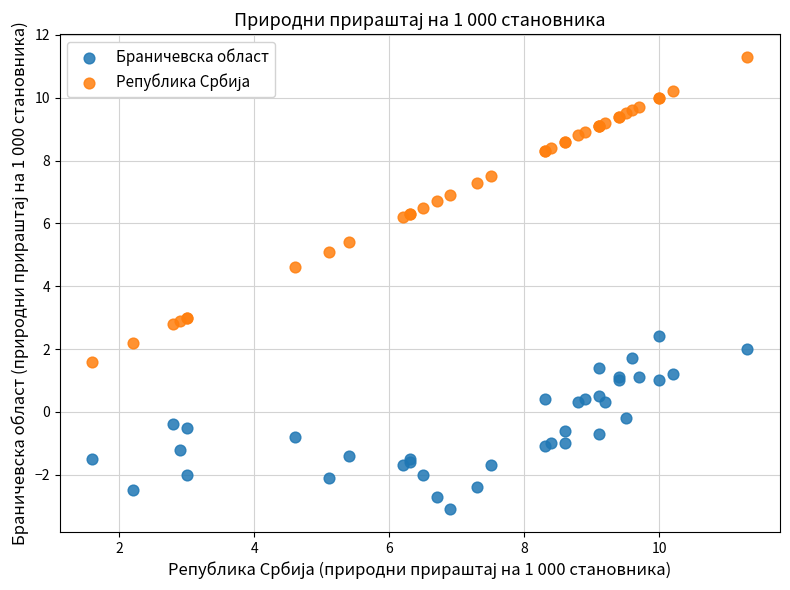

Which series contains the lowest Y value?

Браничевска област